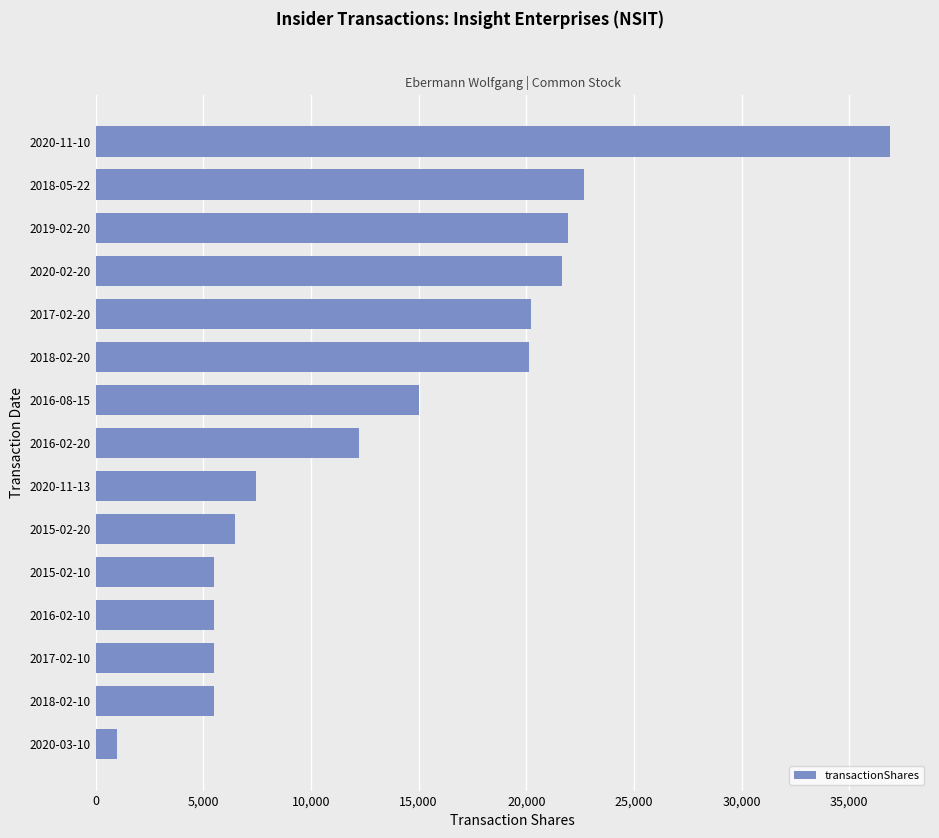

Which category has the highest value across all series?

2020-11-10